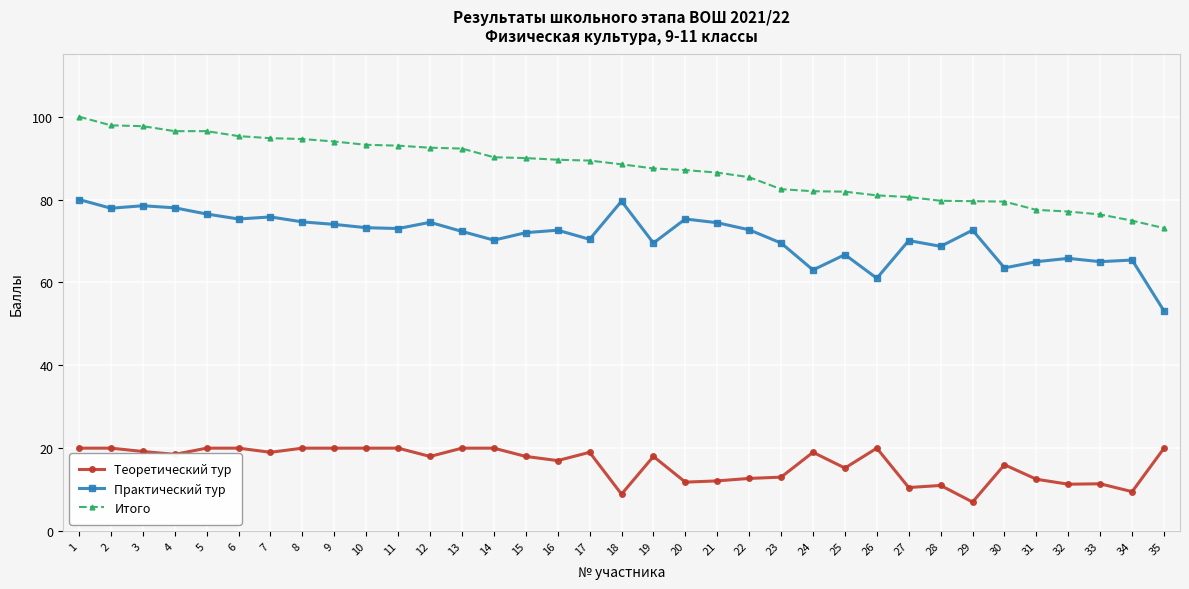

What is the difference between the maximum and minimum values in the Теоретический тур series?

13.0